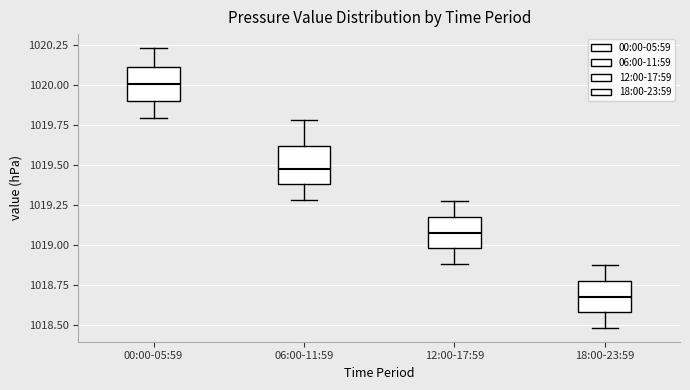

Reading left to right, transcribe this box plot: for each box, give where its median line is, the range the box spans, and where its two whiskers end, as read against the y-axis. The values are not printed on the chart, so give them approximately, as read against the axis.

00:00-05:59: median 1020.00, box 1019.90 to 1020.10, whiskers 1019.80 to 1020.25
06:00-11:59: median 1019.50, box 1019.40 to 1019.60, whiskers 1019.30 to 1019.80
12:00-17:59: median 1019.10, box 1019.00 to 1019.15, whiskers 1018.90 to 1019.25
18:00-23:59: median 1018.70, box 1018.60 to 1018.75, whiskers 1018.50 to 1018.85